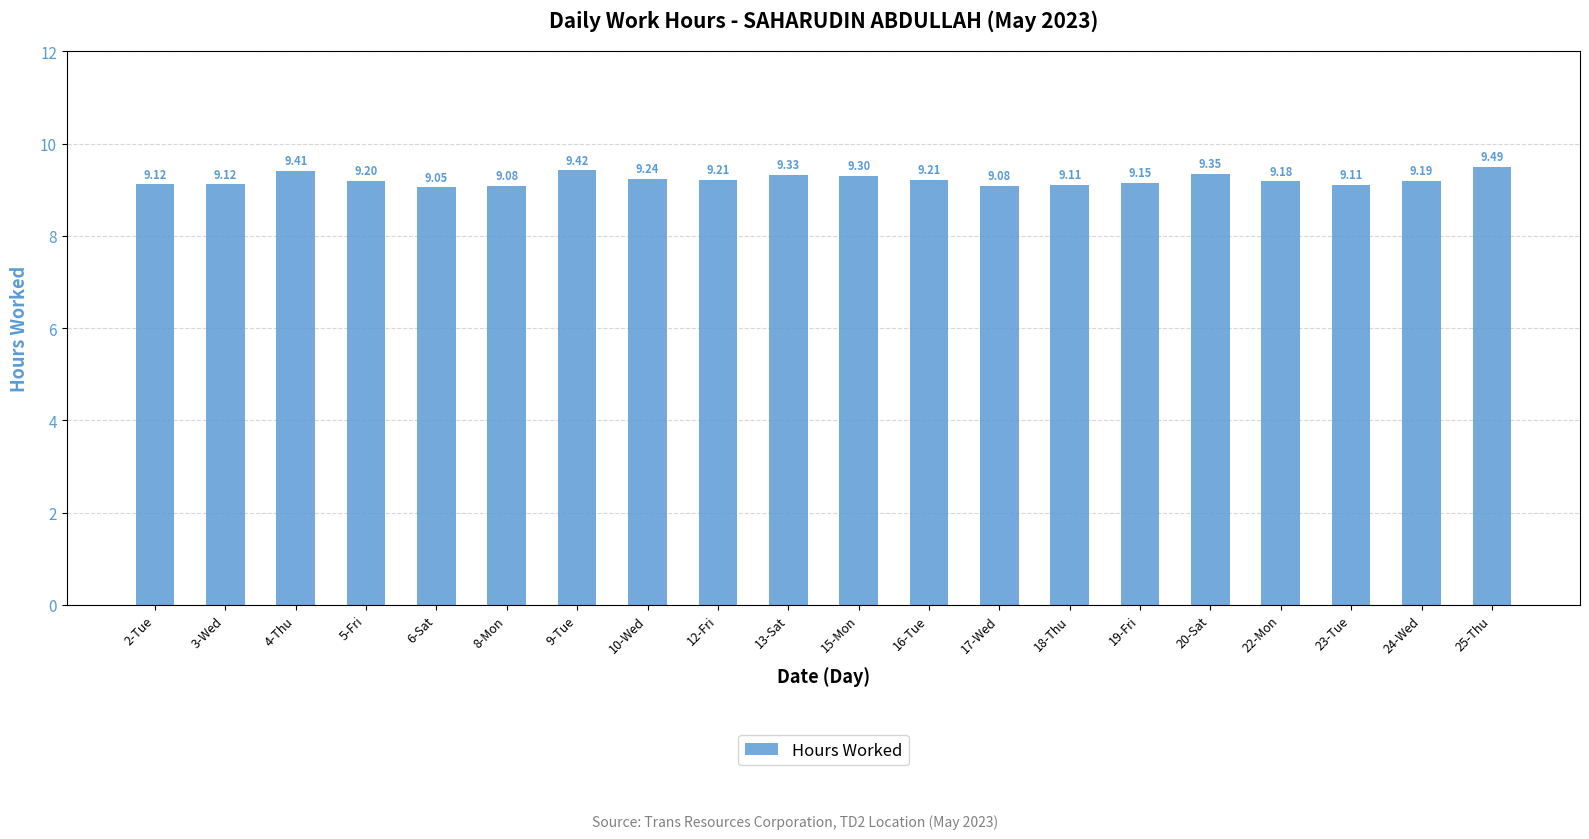

What is the average value?

9.2